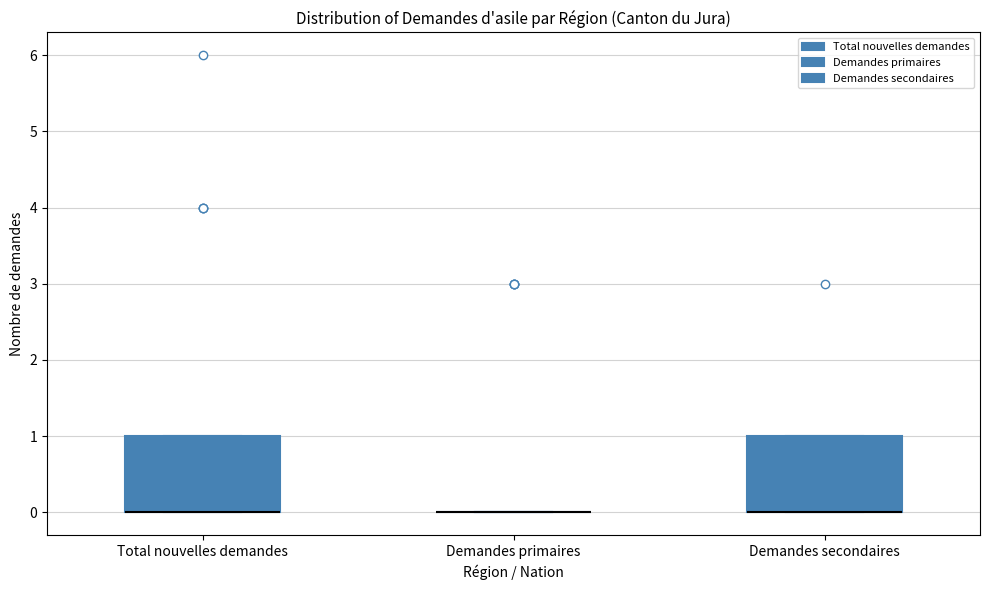

Where is the lower edge of the box for Total nouvelles demandes on the y-axis? The values are not printed on the chart, so give them approximately, as read against the axis.

0